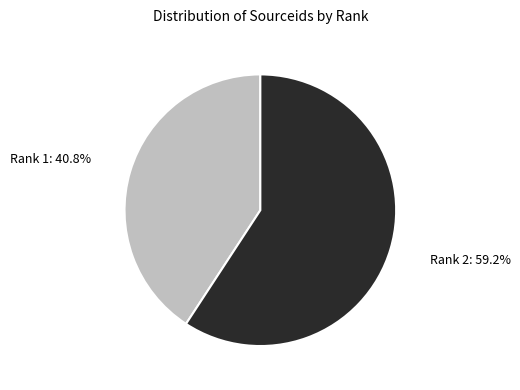

Which has a higher value, Rank 2: 59.2% or Rank 1: 40.8%?

Rank 2: 59.2%